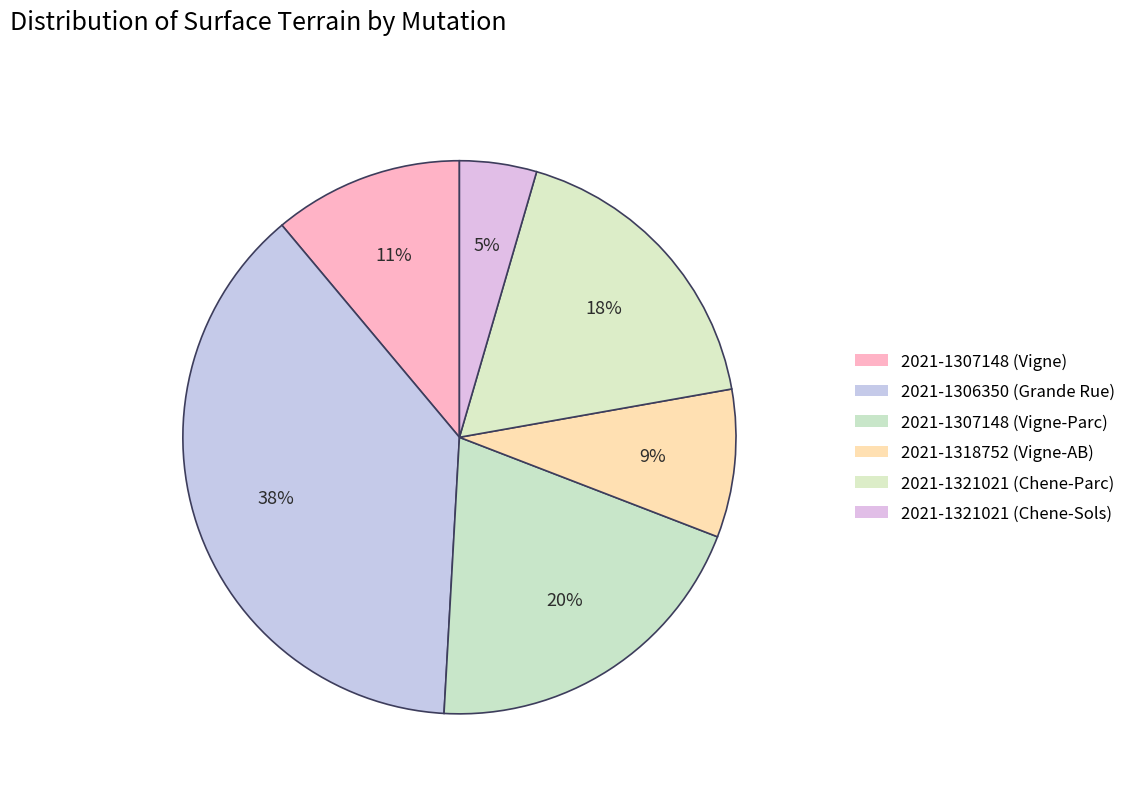

To the nearest percent, what percentage of the pie is 2021-1307148 (Vigne)?

11%